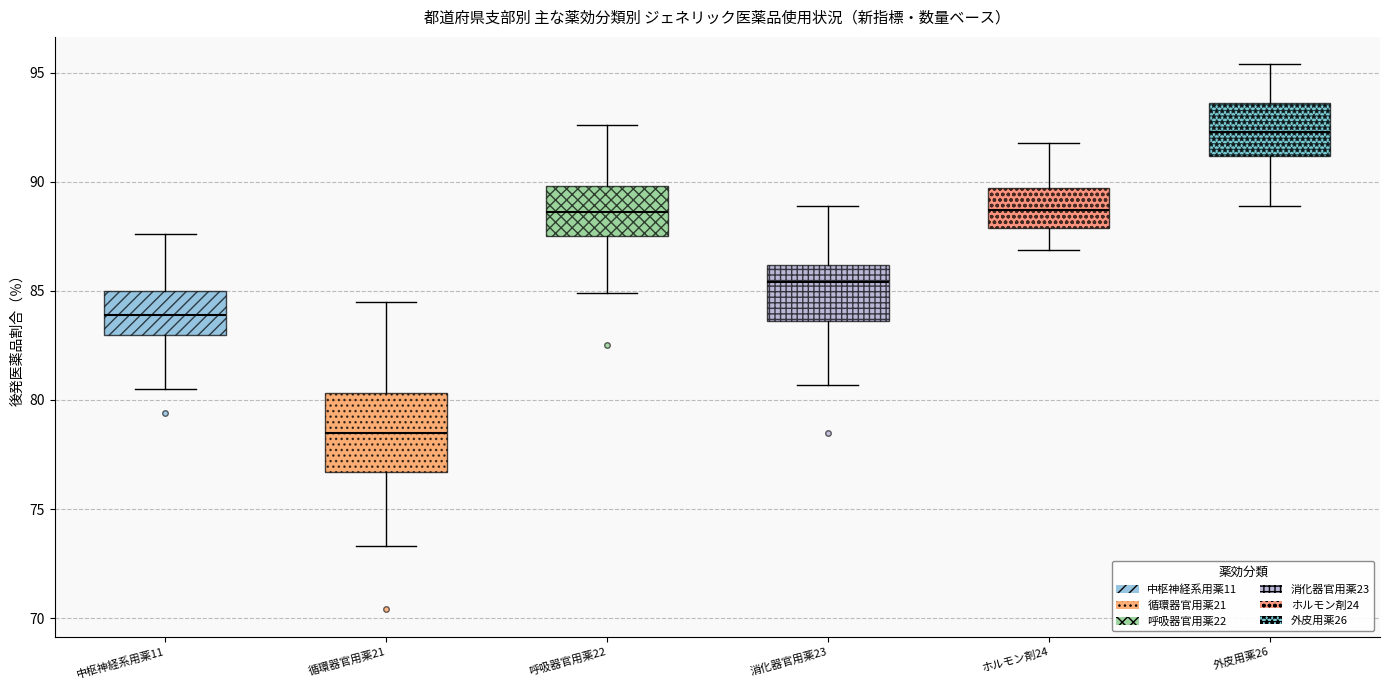

Which box's median line is the lowest?

循環器官用薬21